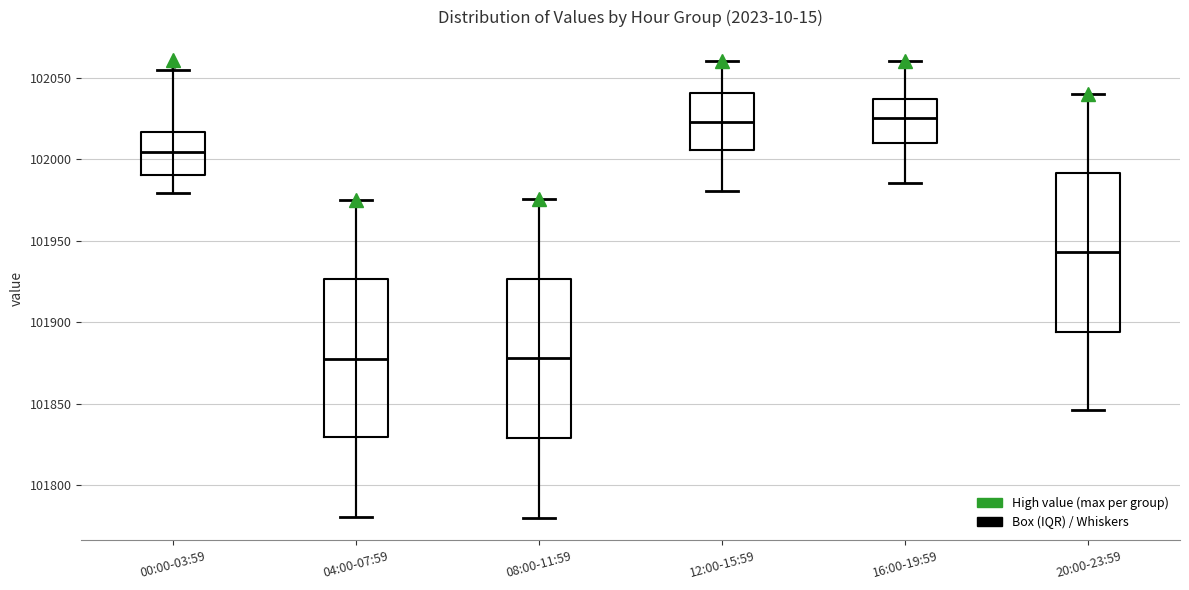

Reading left to right, read every box against the y-axis: the position of its median line, the range the box covers, and the ends of its whiskers. The values are not printed on the chart, so give them approximately, as read against the axis.

00:00-03:59: median 102005, box 101990 to 102015, whiskers 101980 to 102055
04:00-07:59: median 101880, box 101830 to 101925, whiskers 101780 to 101975
08:00-11:59: median 101880, box 101830 to 101925, whiskers 101780 to 101975
12:00-15:59: median 102025, box 102005 to 102040, whiskers 101980 to 102060
16:00-19:59: median 102025, box 102010 to 102035, whiskers 101985 to 102060
20:00-23:59: median 101945, box 101895 to 101990, whiskers 101845 to 102040